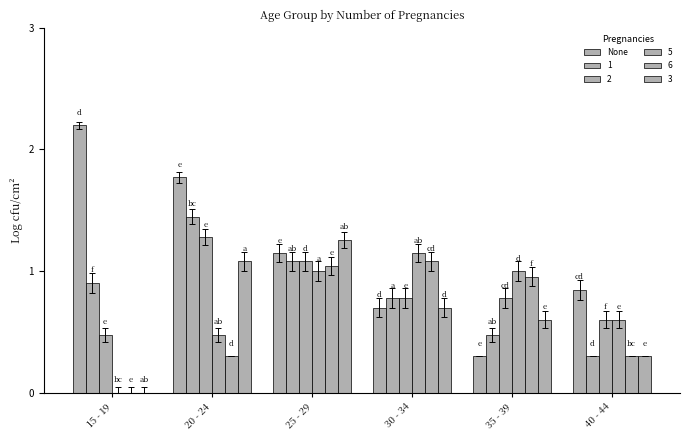

How many groups of bars are there?

6